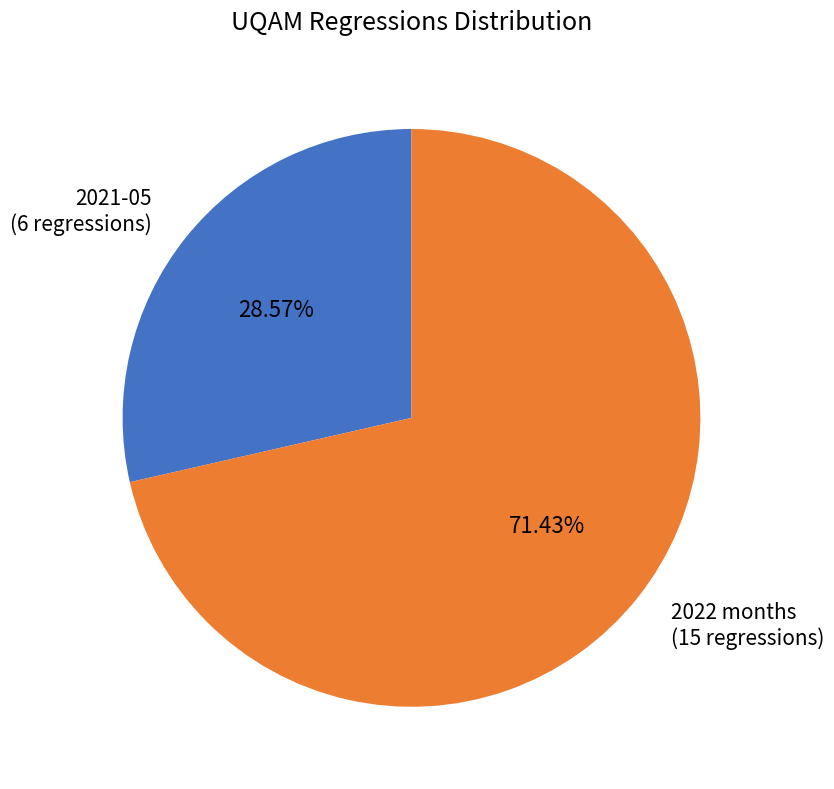

Which has a higher value, 2021-05 (6 regressions) or 2022 months (15 regressions)?

2022 months (15 regressions)